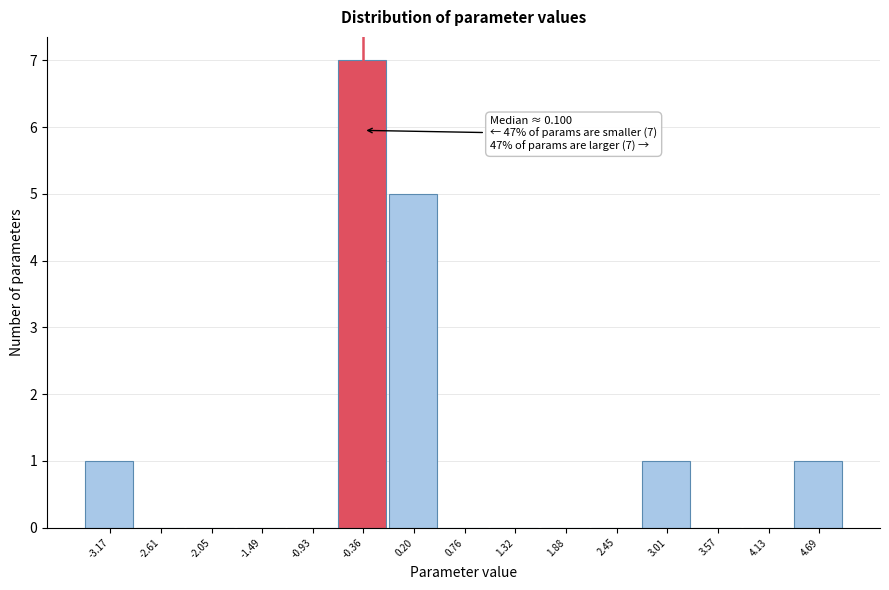

Reading right to left, what are all the values shown in this chart?

4.69=1	4.13=0	3.57=0	3.01=1	2.45=0	1.88=0	1.32=0	0.76=0	0.20=5	-0.36=7	-0.93=0	-1.49=0	-2.05=0	-2.61=0	-3.17=1